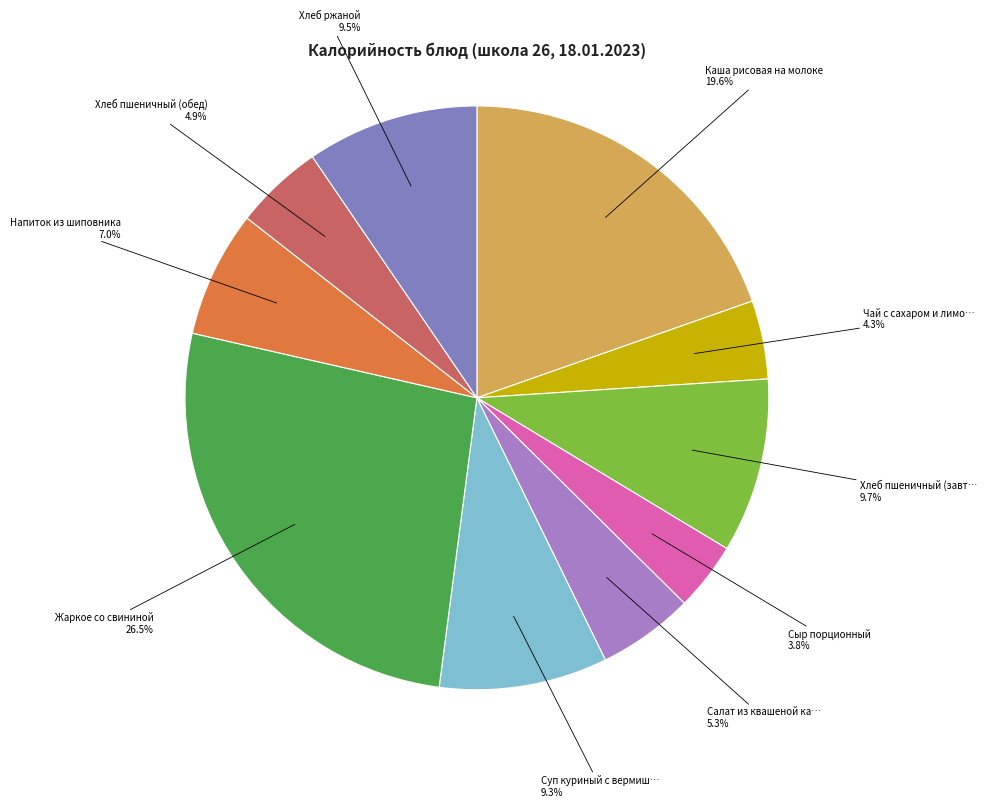

Does any single category account for the majority?

No